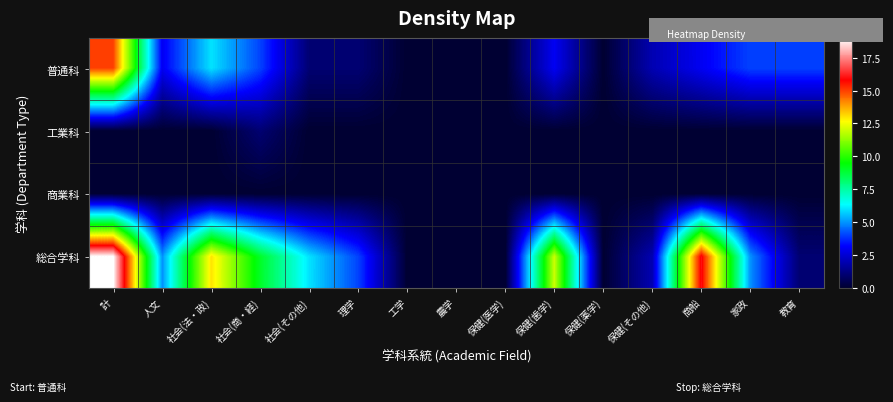

Reading right to left, what are all the values shown in this chart?

普通科: 教育=4	家政=4	商船=3	保健(その他)=2	保健(薬学)=0	保健(歯学)=3	保健(医学)=0	農学=0	工学=0	理学=1	社会(その他)=1	社会(商・経)=4	社会(法・政)=6	人文=3	計=15
工業科: 教育=0	家政=0	商船=0	保健(その他)=0	保健(薬学)=0	保健(歯学)=0	保健(医学)=0	農学=0	工学=0	理学=0	社会(その他)=0	社会(商・経)=1	社会(法・政)=0	人文=0	計=0
商業科: 教育=0	家政=0	商船=0	保健(その他)=0	保健(薬学)=0	保健(歯学)=0	保健(医学)=0	農学=0	工学=0	理学=0	社会(その他)=0	社会(商・経)=0	社会(法・政)=0	人文=0	計=0
総合学科: 教育=1	家政=5	商船=16	保健(その他)=2	保健(薬学)=0	保健(歯学)=12	保健(医学)=0	農学=0	工学=0	理学=4	社会(その他)=6	社会(商・経)=9	社会(法・政)=13	人文=5	計=19